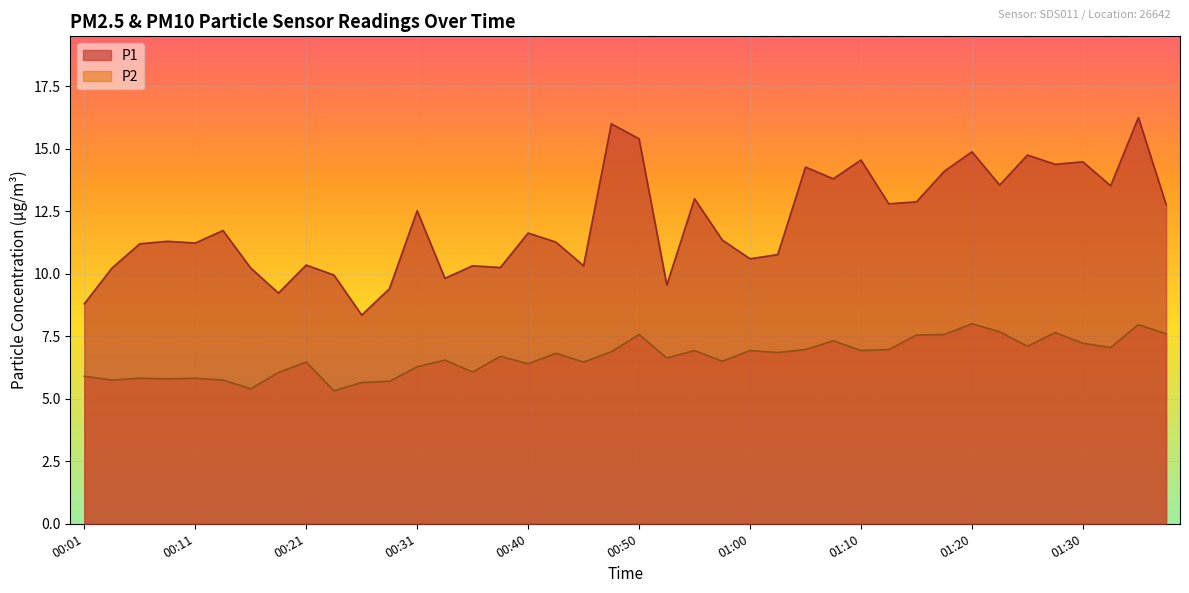

Which has a higher value, 01:30 or 01:13?

01:30